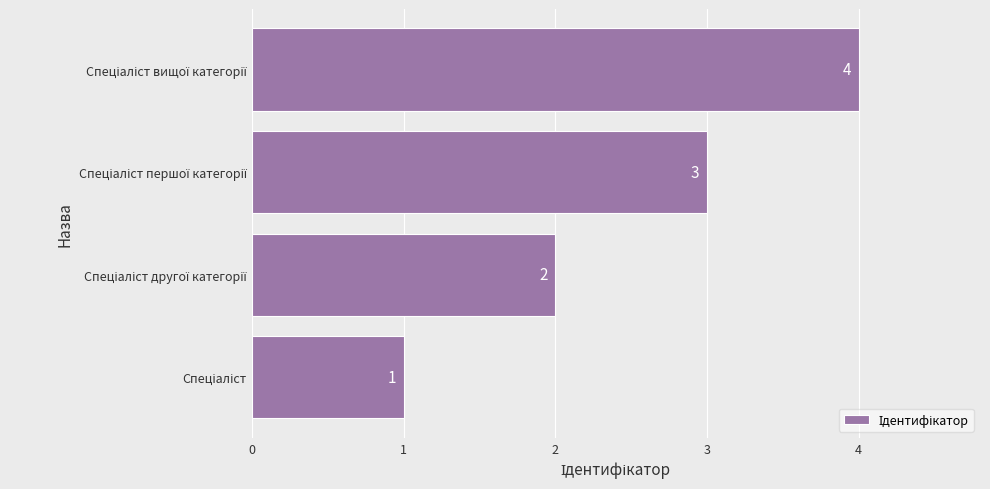

How many values are between 2 and 4?

3